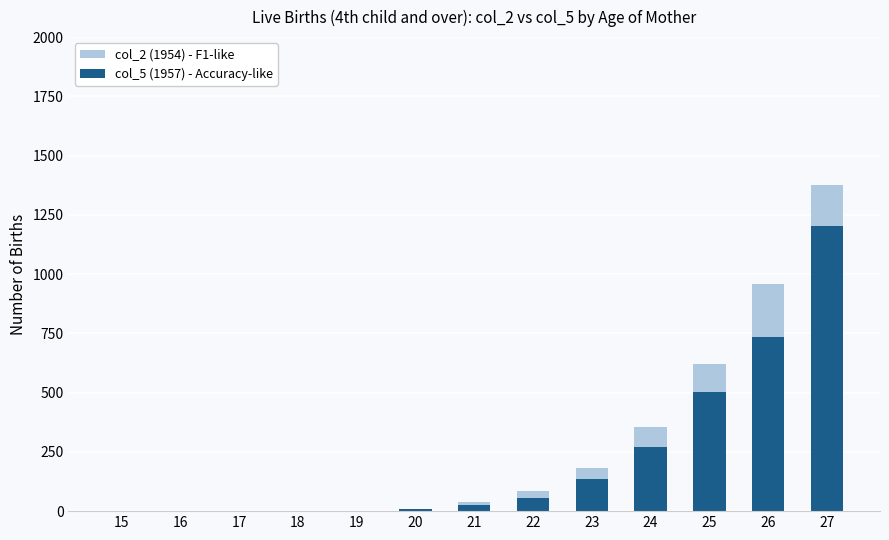

Which series changed the most between 22 and 26?

col_2 (1954) - F1-like